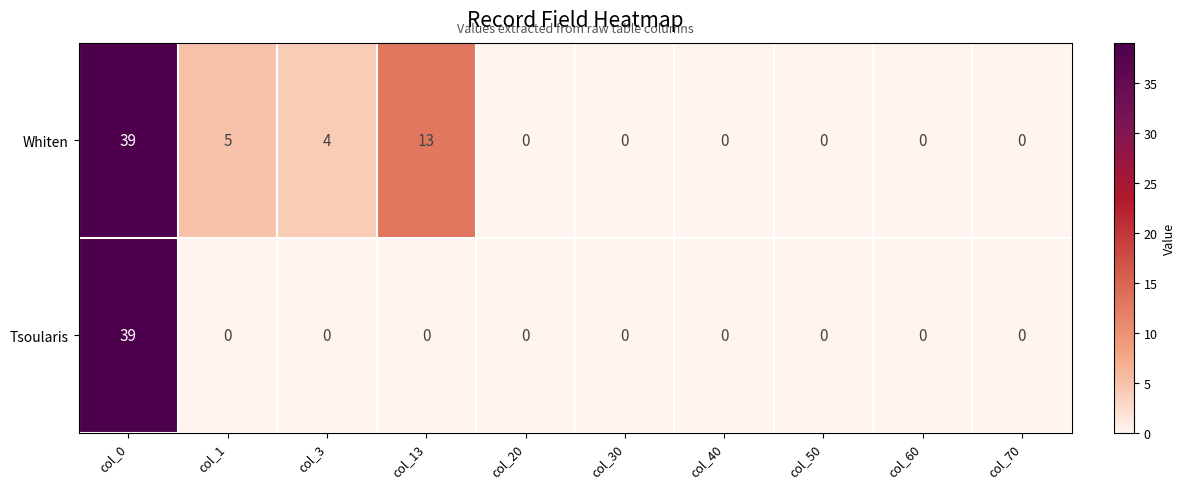

Which series changed the most between col_1 and col_50?

Whiten